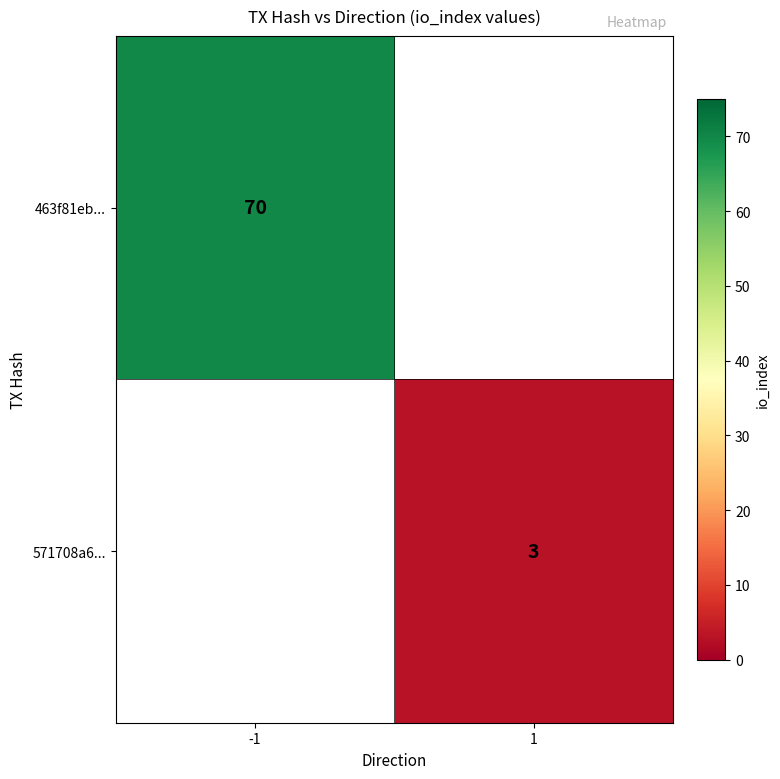

Between -1 and 1, which is larger?

-1